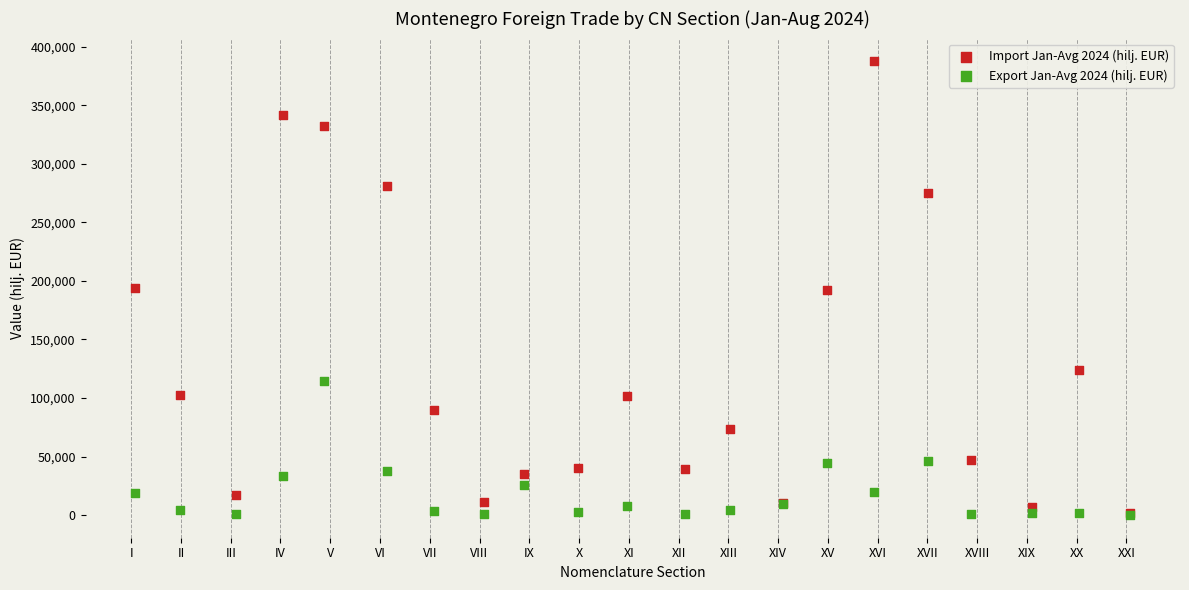

Which series has the widest spread of Y values?

Import Jan-Avg 2024 (hilj. EUR)